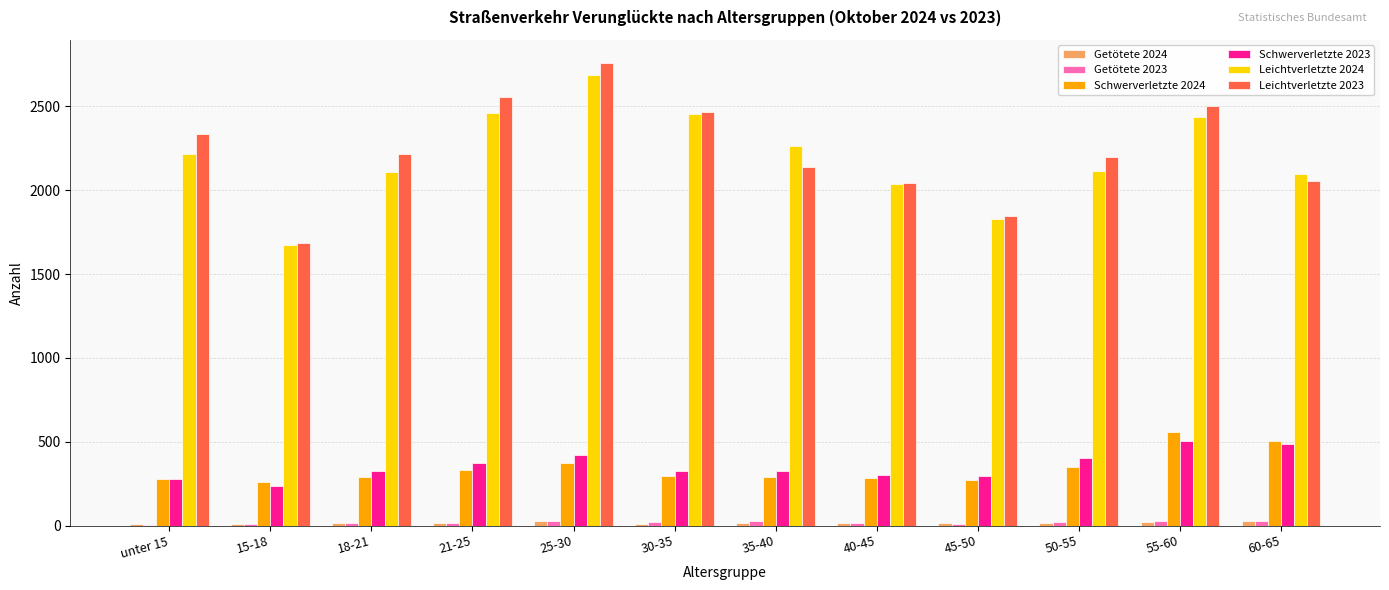

The value of Schwerverletzte 2023 at 55-60 is 506. True or false?

True